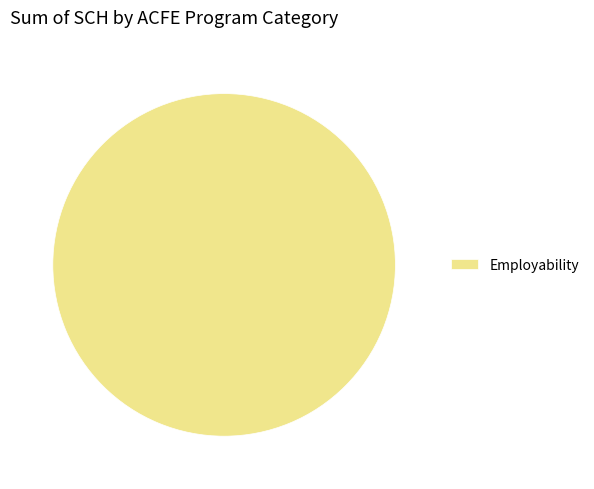

Is it true that Employability is 100% of the pie?

True